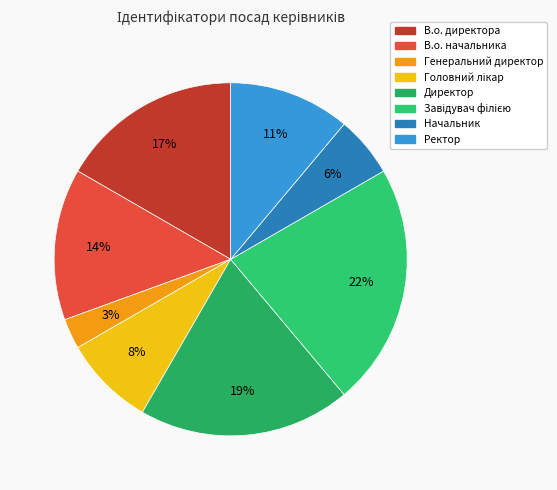

Is there a majority slice in this chart?

No